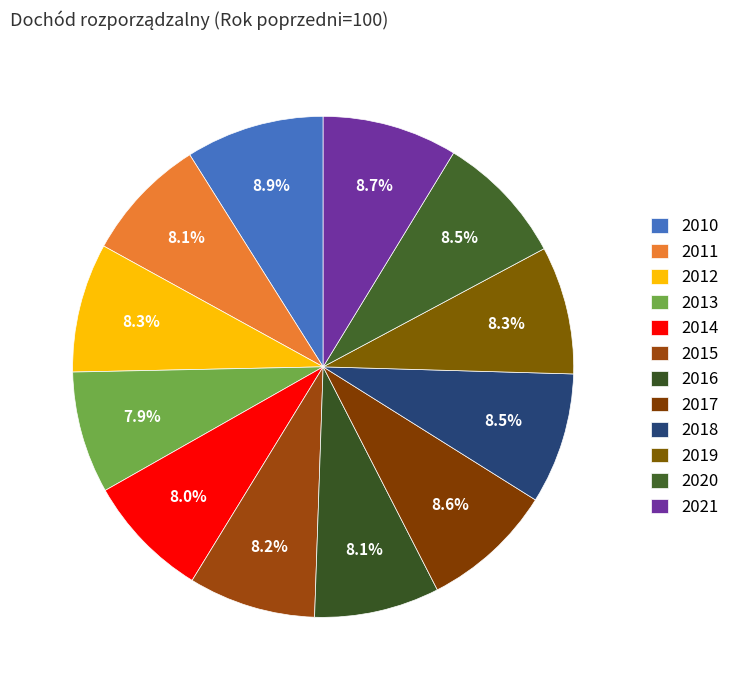

How many slices are in this pie chart?

12